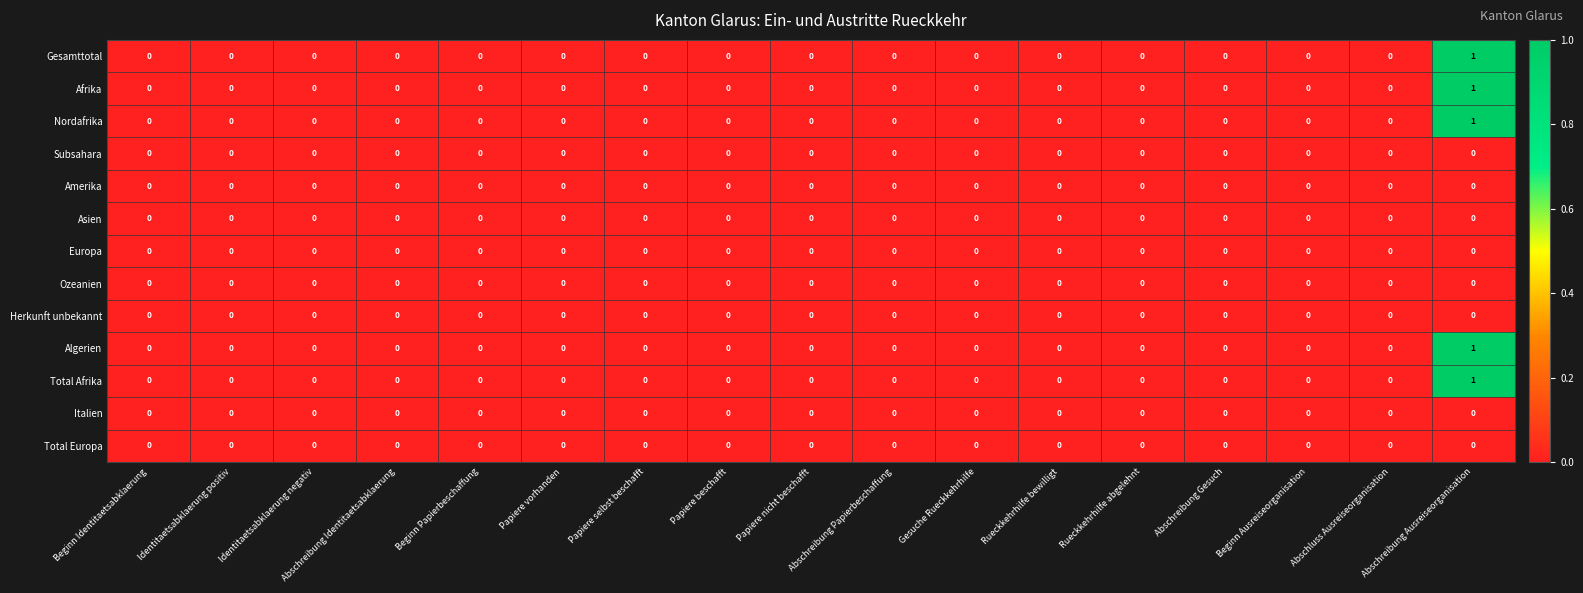

Which label corresponds to the largest value in the chart?

Abschreibung Ausreiseorganisation